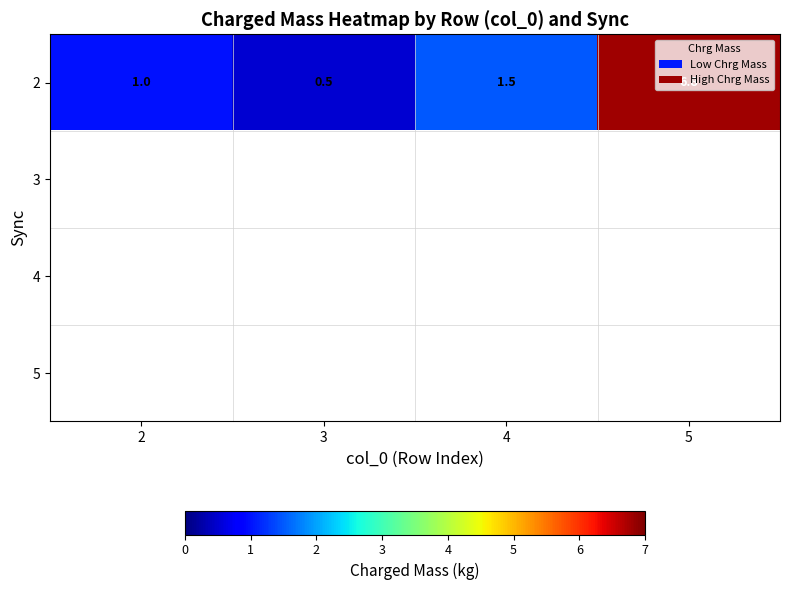

The value of 2 at 4 is 0.8. True or false?

False